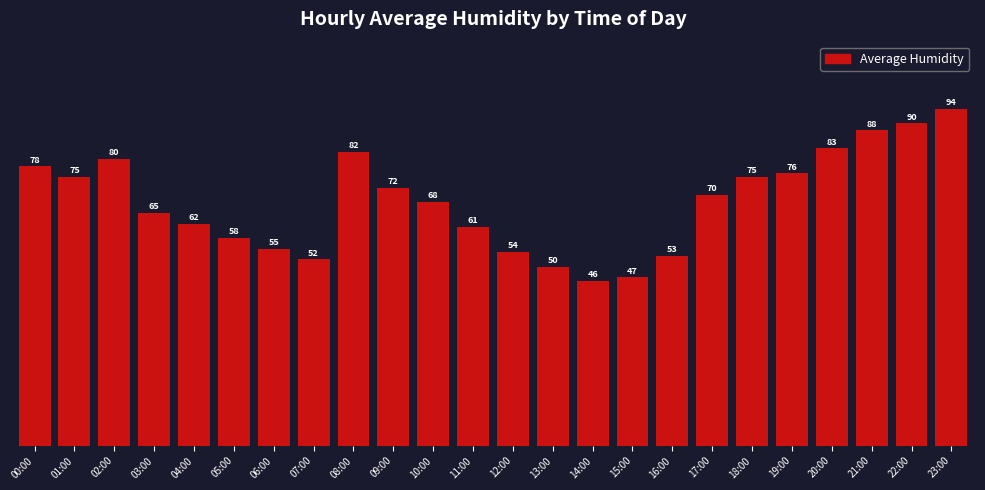

What is the label of the 22nd bar from the right?

02:00